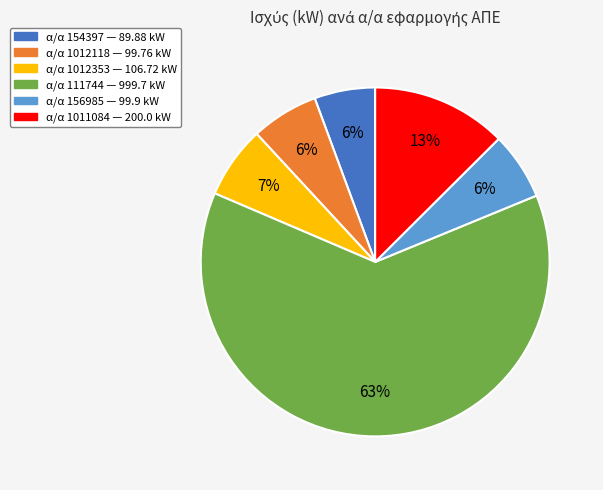

Is there a majority slice in this chart?

Yes